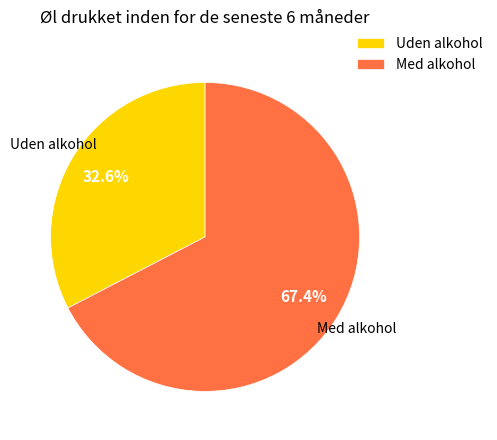

How many slices are in this pie chart?

2